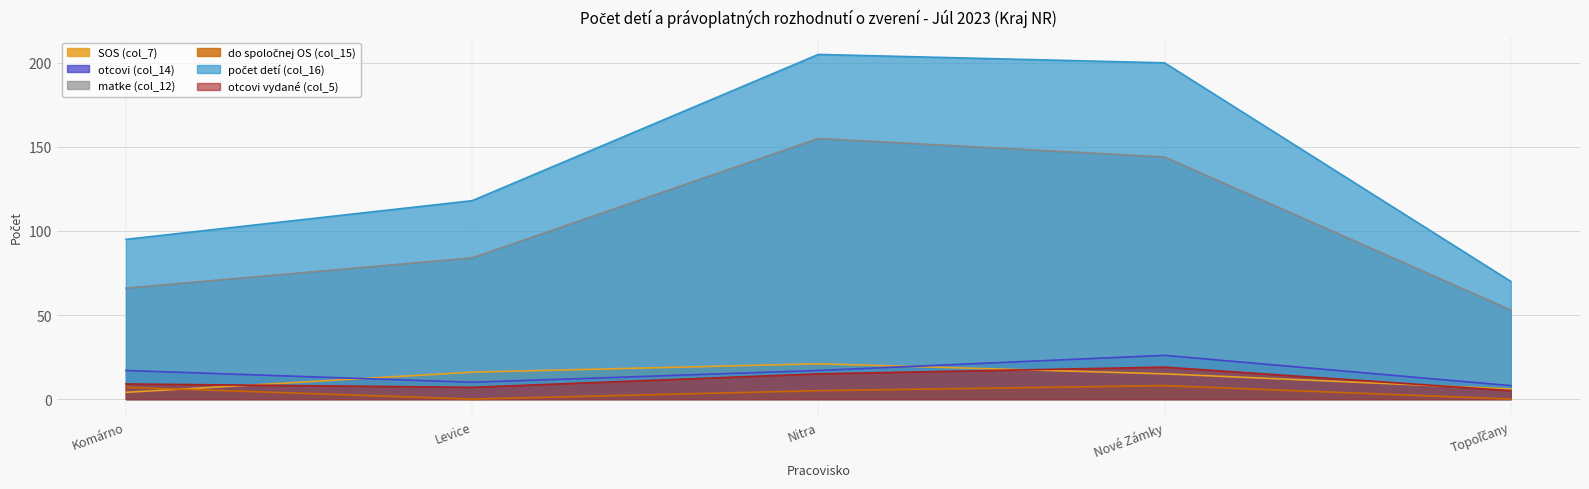

What is the greatest value displayed?

205